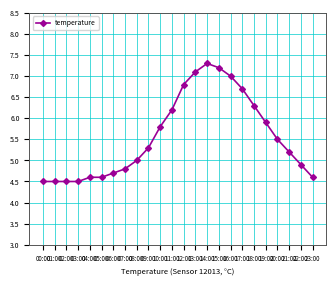

What is the label of the 18th point from the left?

17:00